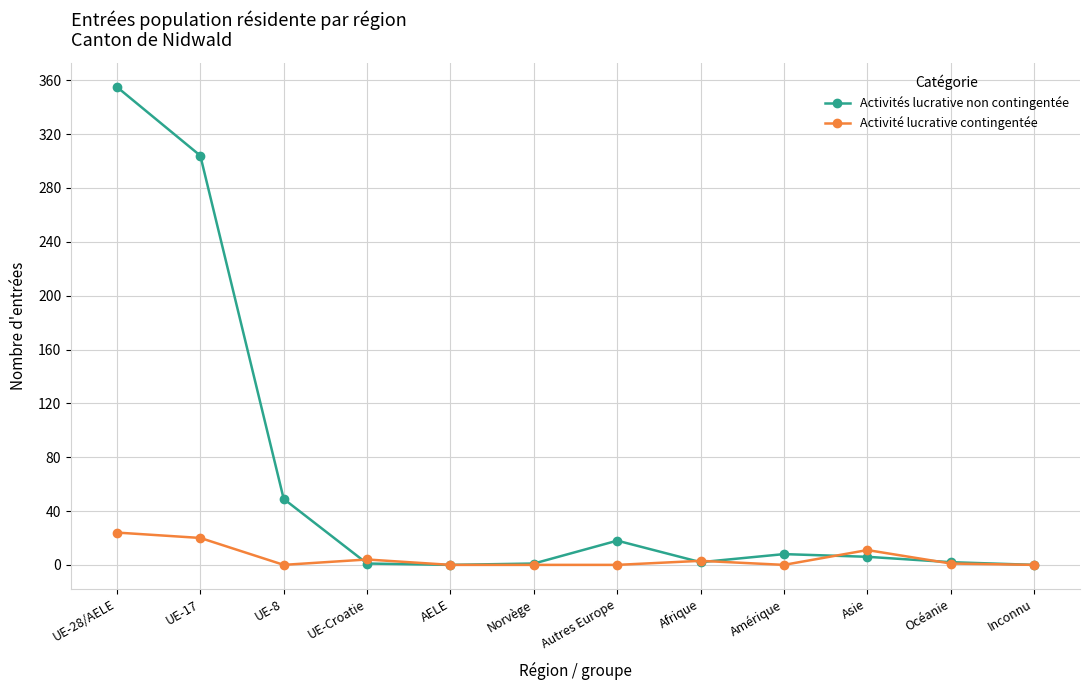

How many series are shown in this chart?

2